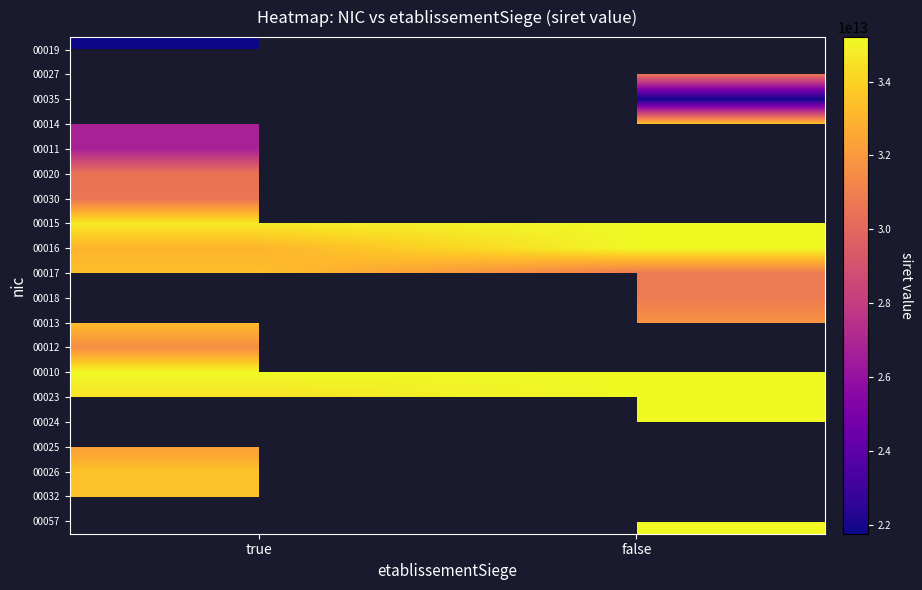

Count the number of data series in this chart.

20